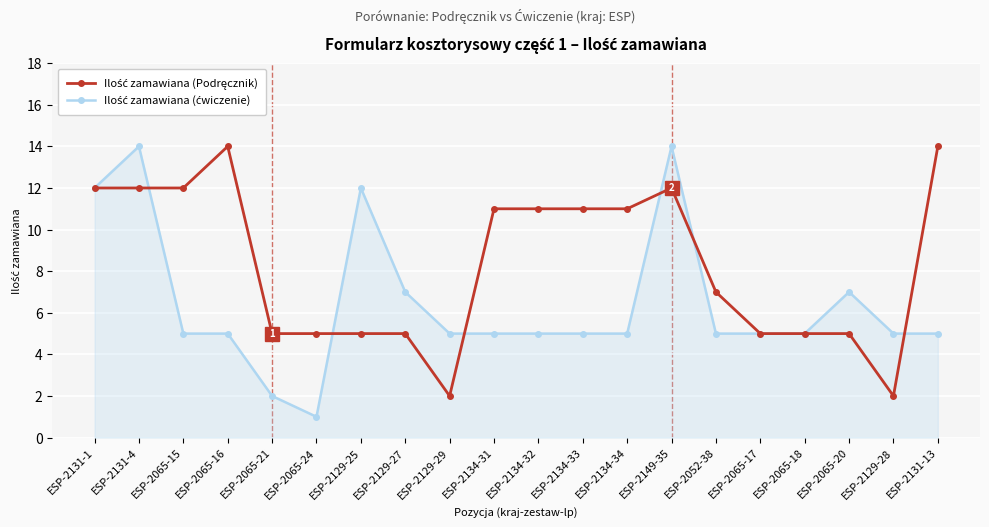

What is the label of the 3rd point from the right?

ESP-2065-20